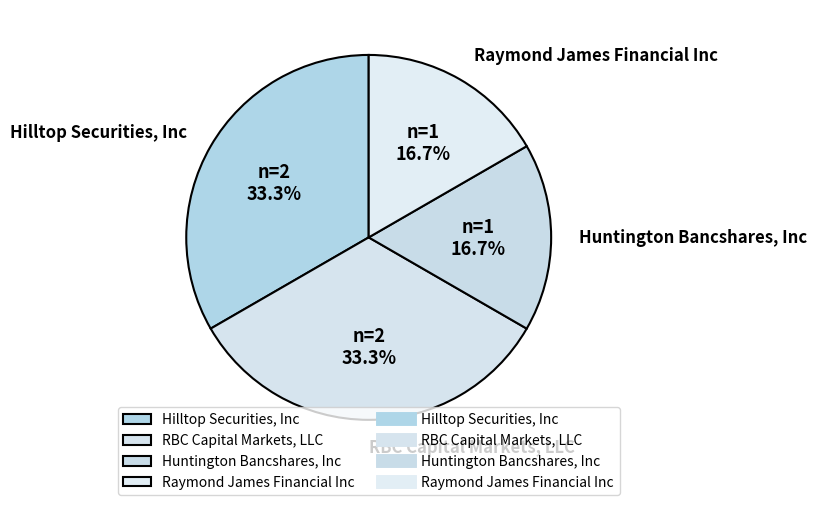

The RBC Capital Markets, LLC slice represents 21% of the pie. True or false?

False